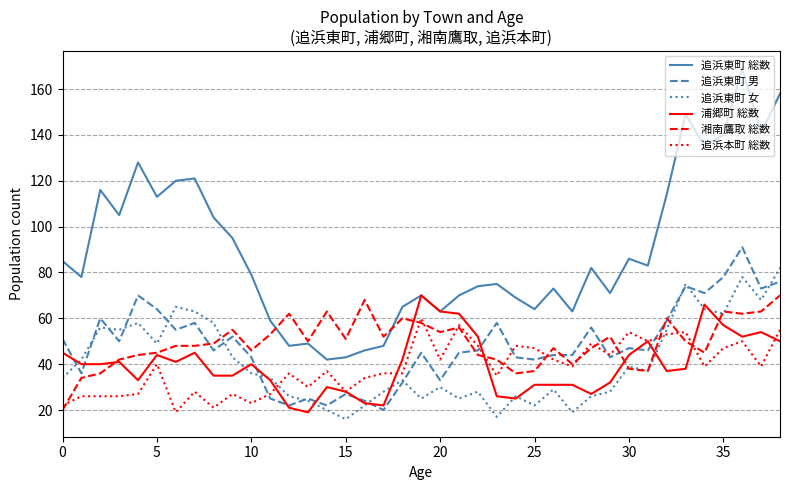

Which series has the largest total across all categories?

追浜東町 総数